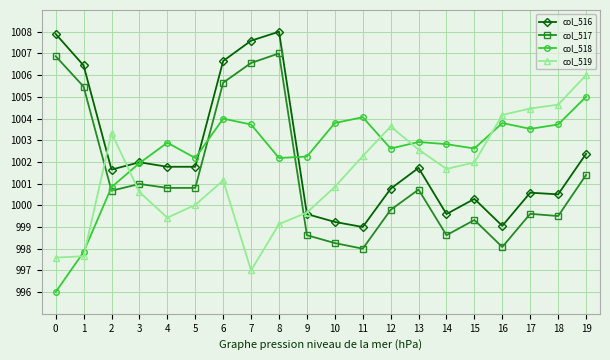

At which category does col_517 reach its first local valley?

2